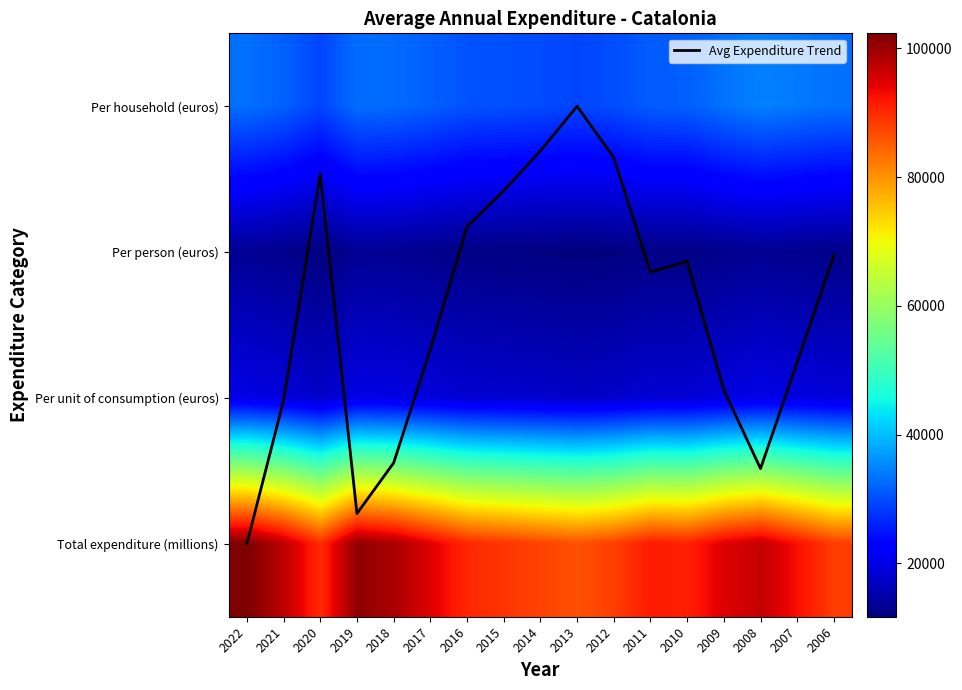

What is the sum of all Per person (euros) values?

213939.0